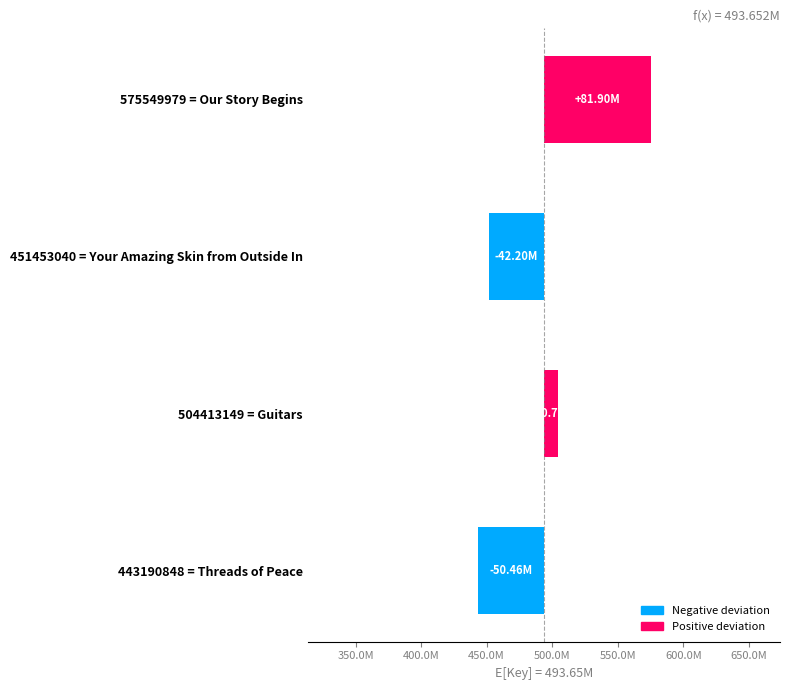

What is the value of the 1st bar from the left?

-50460906